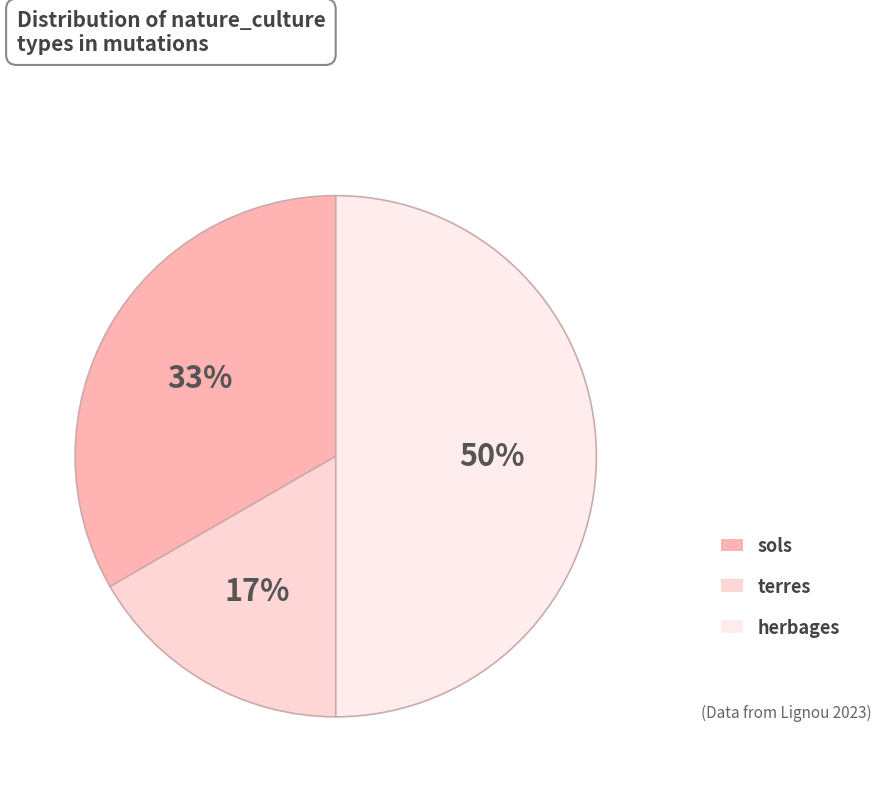

What percentage is the terres slice, to the nearest percent?

17%